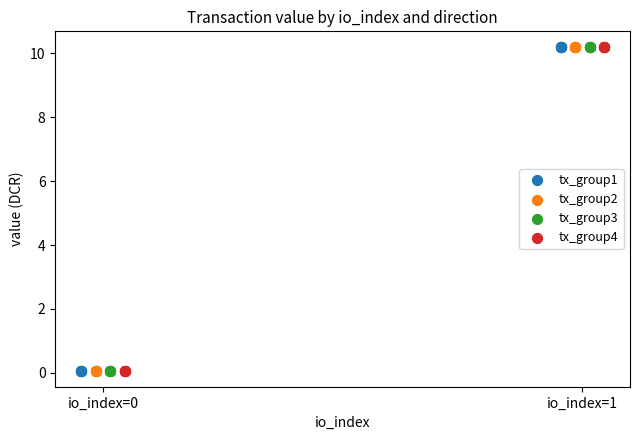

What are all the series names shown in the legend?

tx_group1, tx_group2, tx_group3, tx_group4